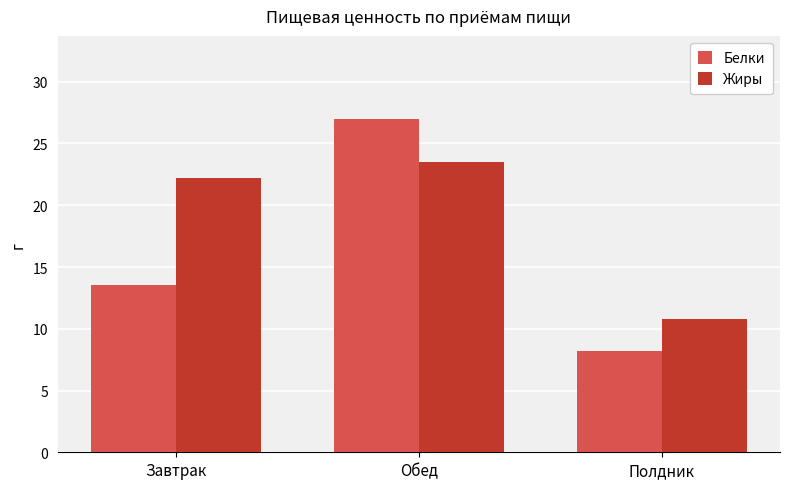

What is the difference between the Жиры values at Полдник and Завтрак?

11.4